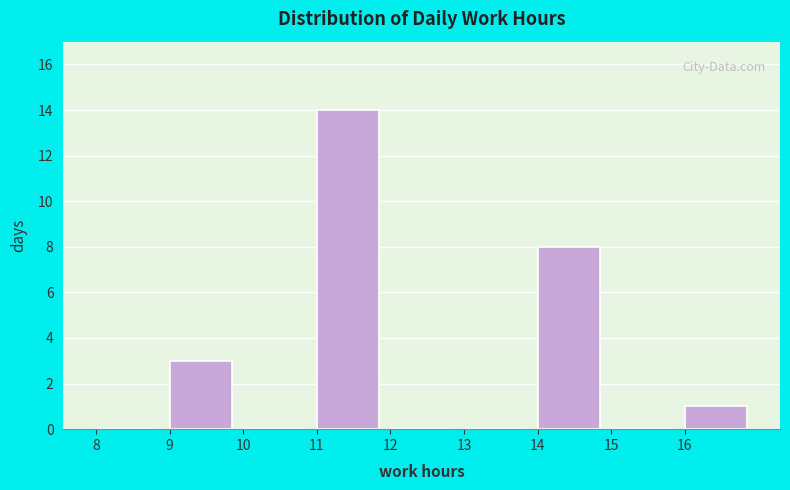

Reading left to right, list every bar in this chart as the range it spans on the x-axis followed by its height. The values are not printed on the chart, so give them approximately, as read against the axis.

8 to 9: 0
9 to 10: 3
10 to 11: 0
11 to 12: 14
12 to 13: 0
13 to 14: 0
14 to 15: 8
15 to 16: 0
16 to 17: 1